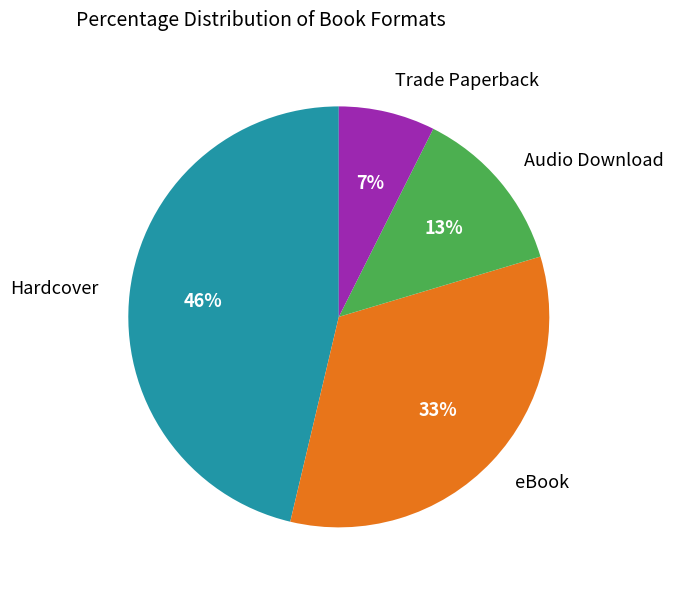

Which slice is the smallest?

Trade Paperback